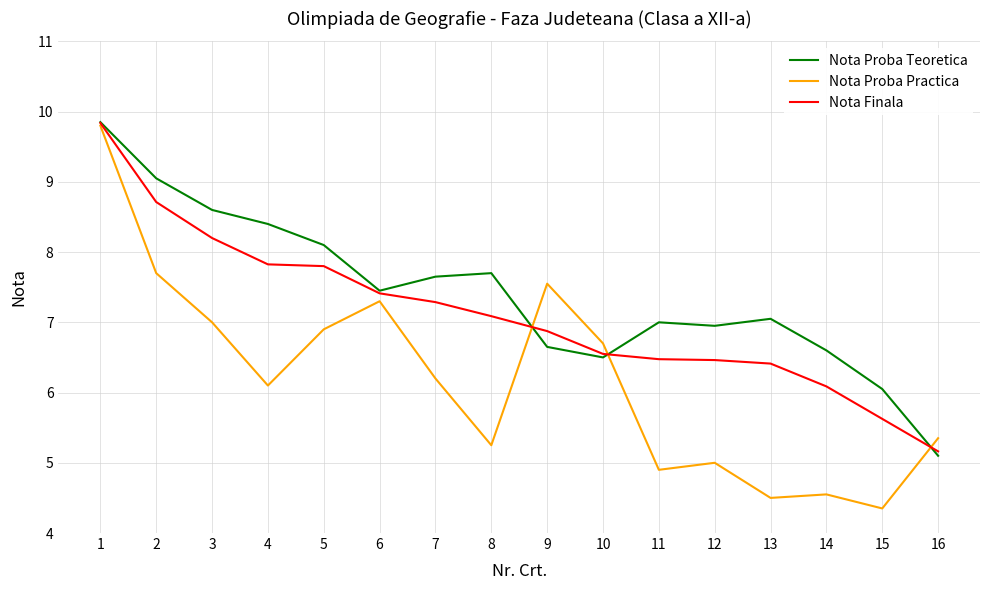

What are all the series names shown in the legend?

Nota Proba Teoretica, Nota Proba Practica, Nota Finala